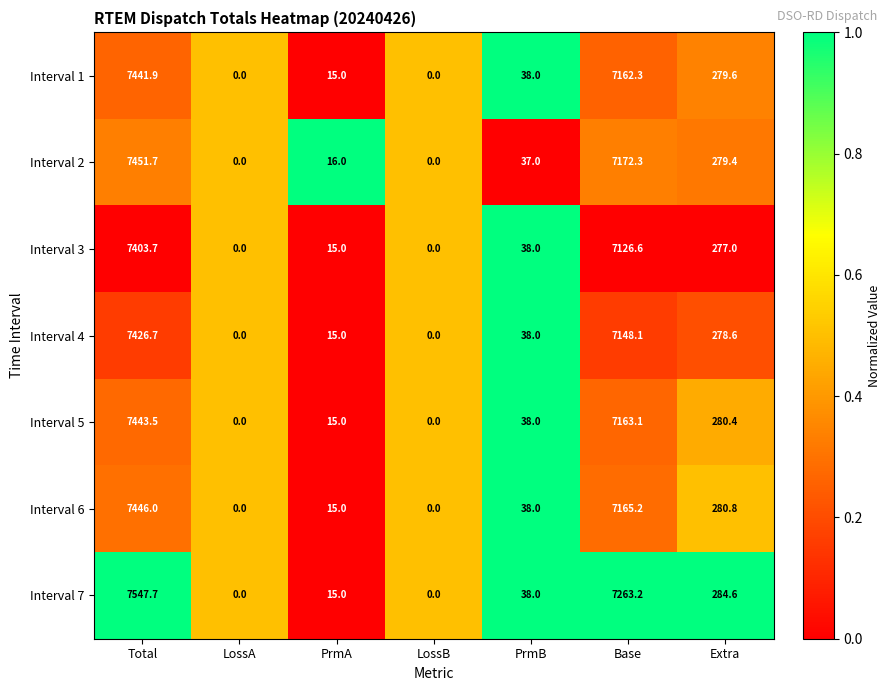

What is the difference between the maximum and minimum values in the Interval 2 series?

7451.7